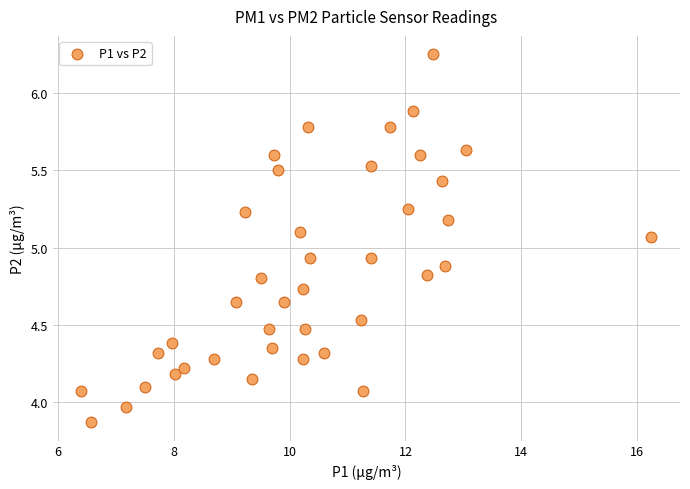

What is the range of X values (max minus min)?

9.8